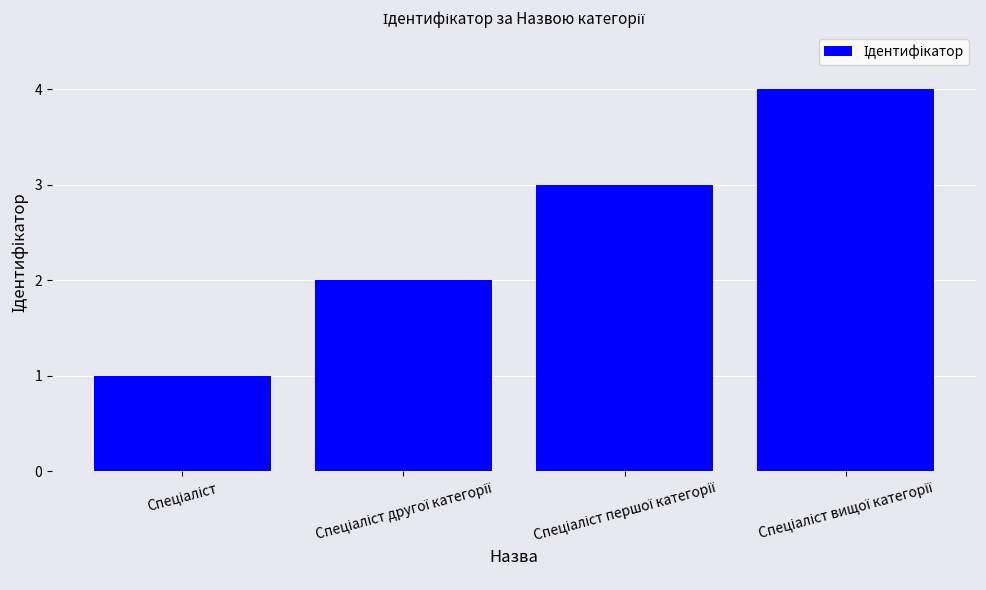

What is the difference between the maximum and minimum values?

3